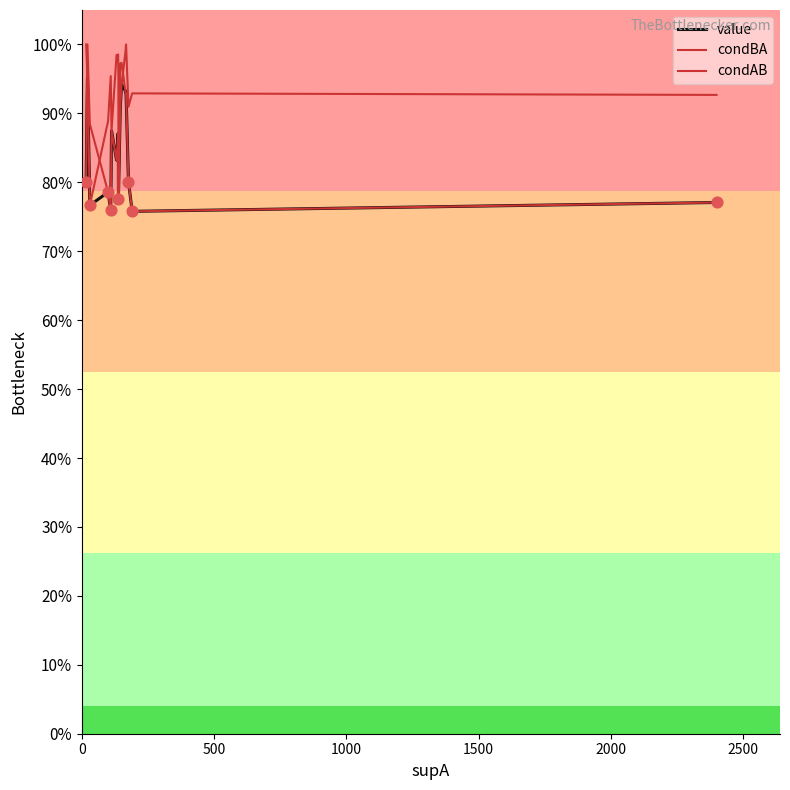

What is the total value across all series at 2500?

2.5